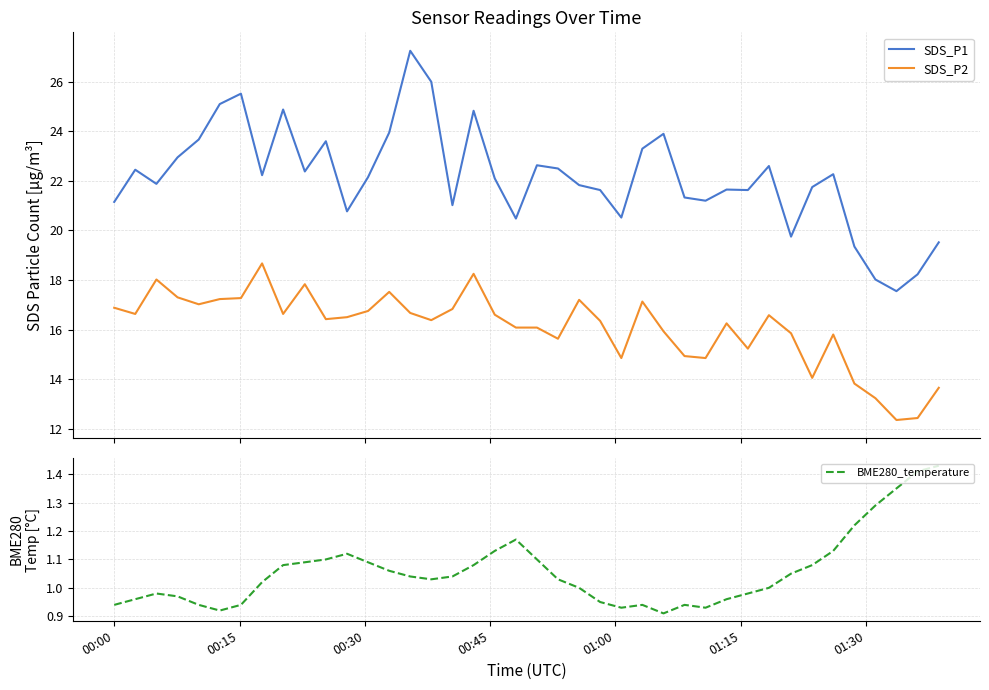

True or false: SDS_P2 and SDS_P1 cross at least once.

False